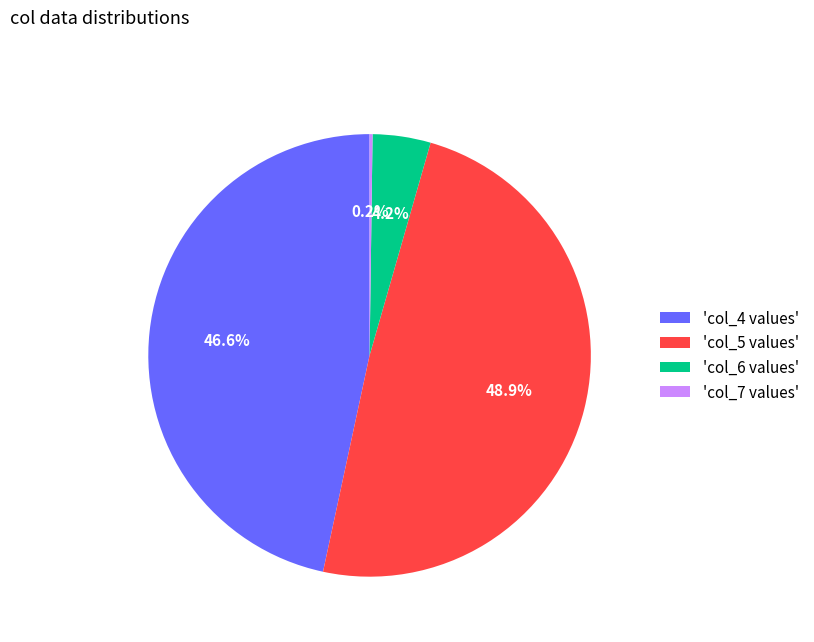

What portion of the pie excludes 'col_6 values'?

95.8%